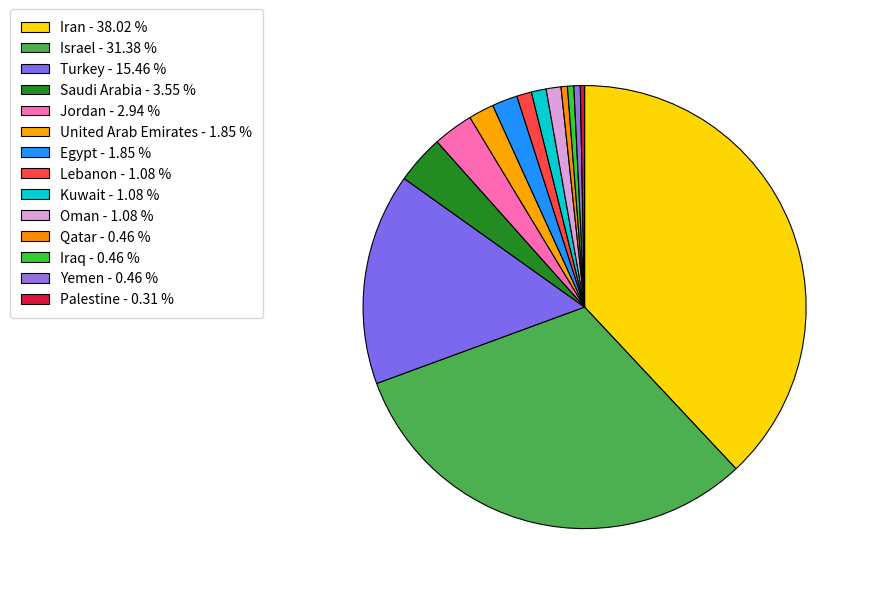

Approximately how many times larger is the value at Israel compared to Egypt?

16.9